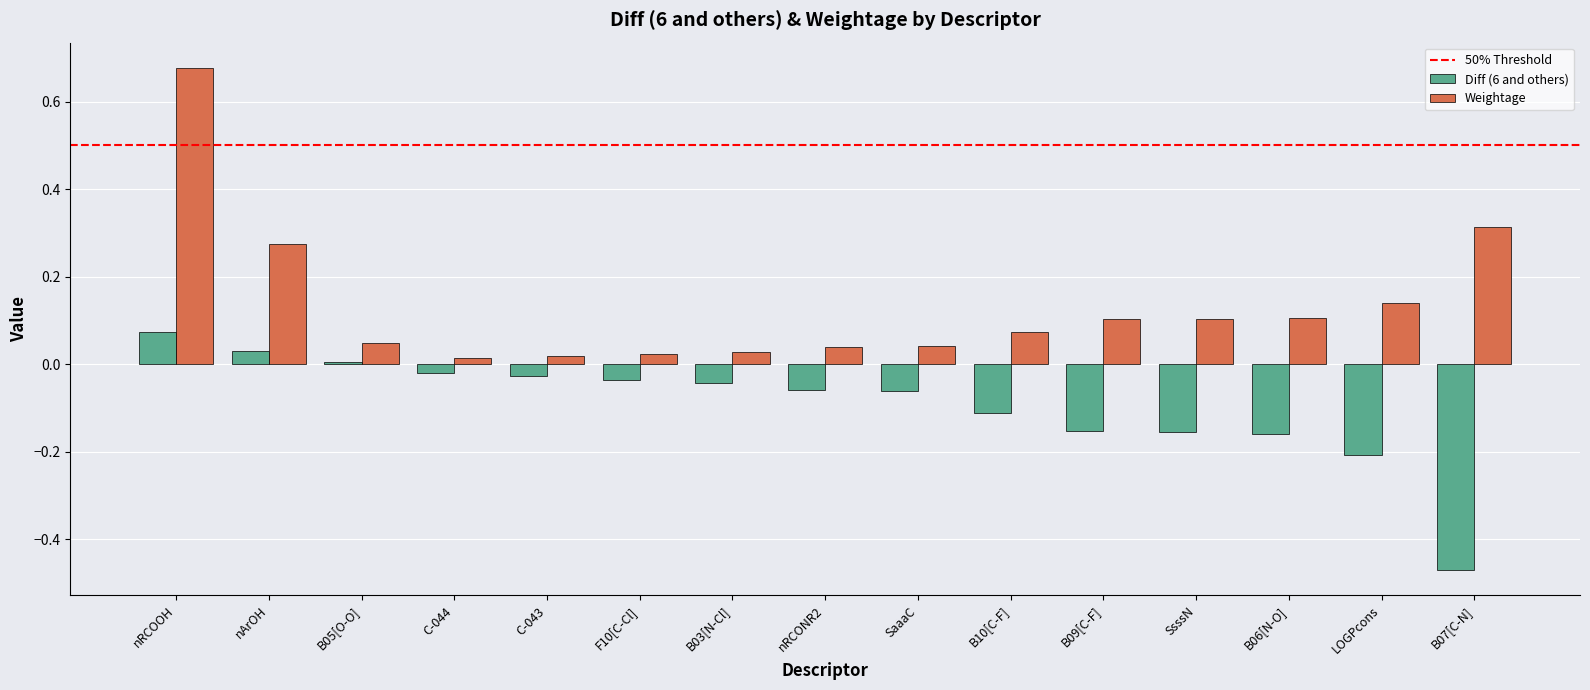

The Diff (6 and others) series shows 0.0 at B05[O-O]. True or false?

True